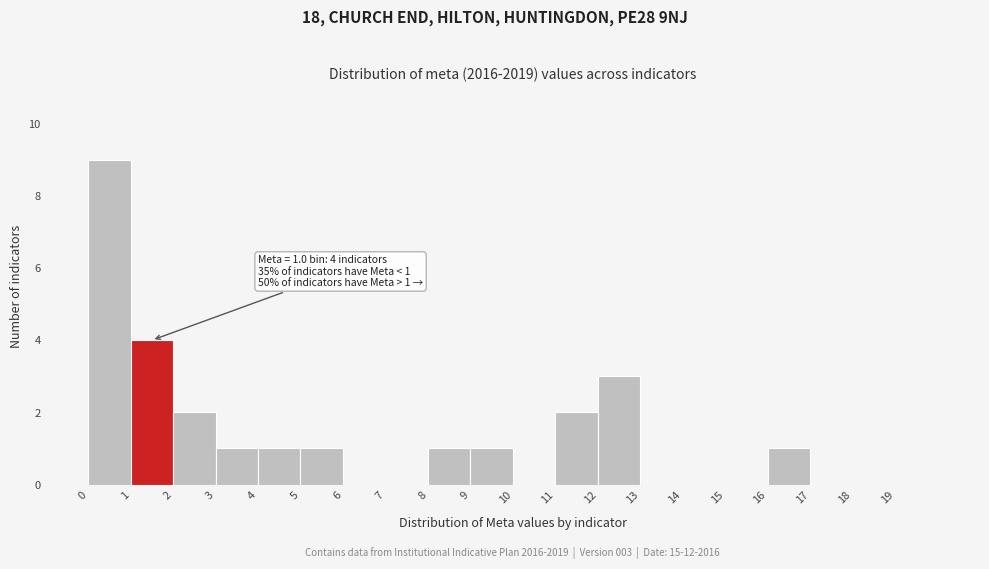

Over which range of the x-axis is the bar tallest?

0 to 1